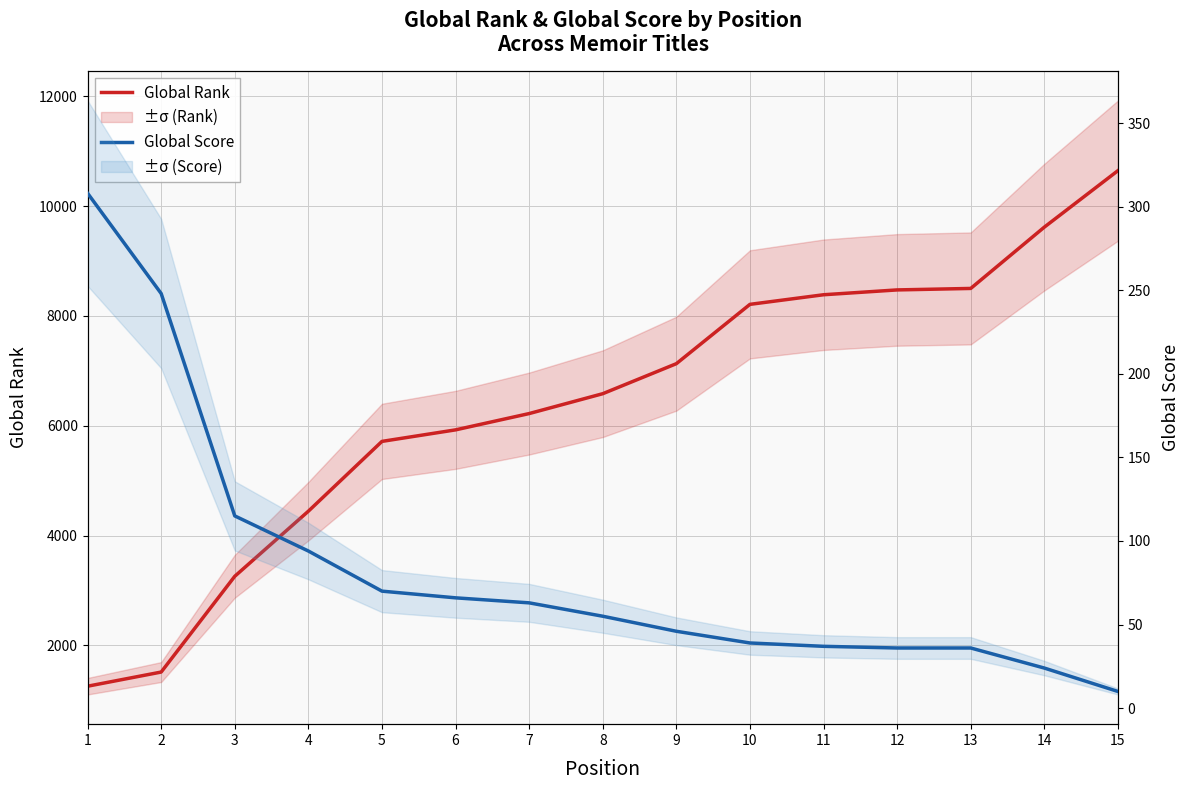

At 14, list the series in order from smallest to largest.

Global Score, Global Rank